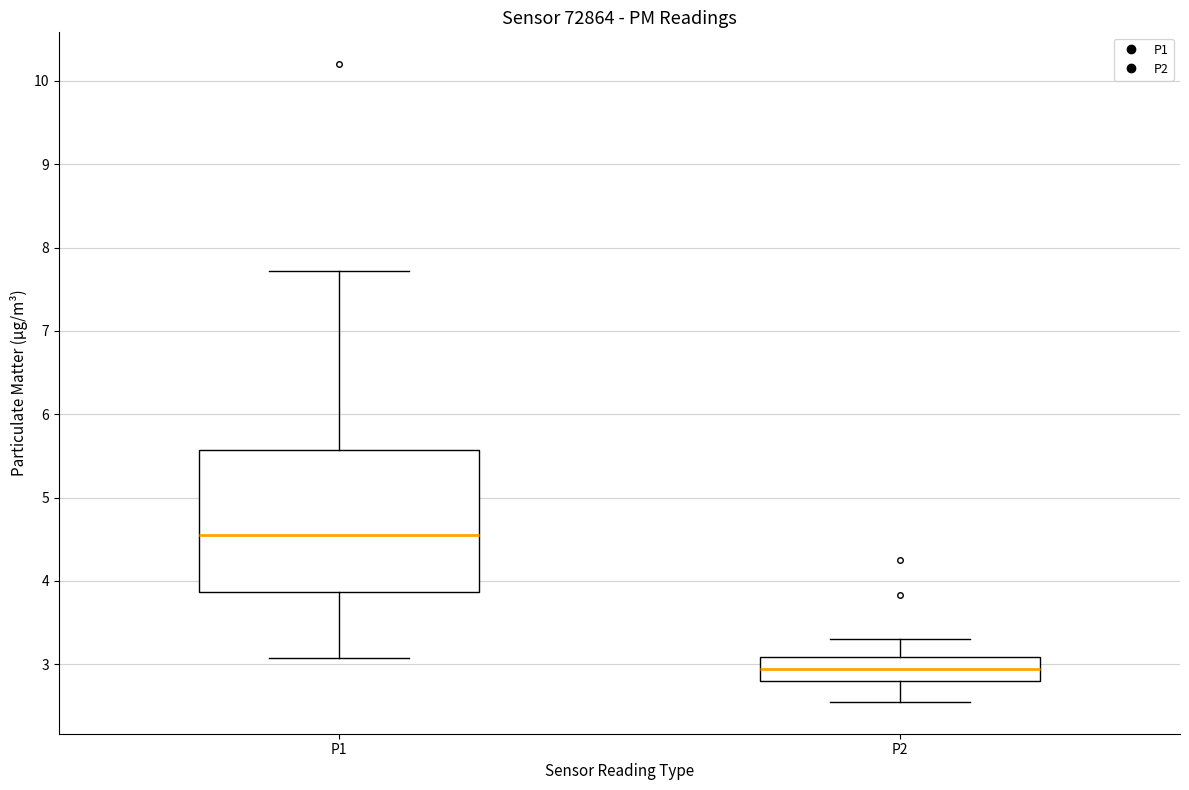

Reading left to right, transcribe this box plot: for each box, give where its median line is, the range the box spans, and where its two whiskers end, as read against the y-axis. The values are not printed on the chart, so give them approximately, as read against the axis.

P1: median 4.6, box 3.9 to 5.6, whiskers 3.1 to 7.7
P2: median 3.0, box 2.8 to 3.1, whiskers 2.6 to 3.3